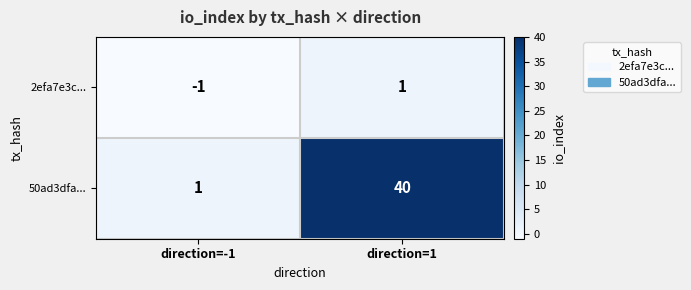

What is the difference between the maximum and minimum values in the 50ad3dfa... series?

39